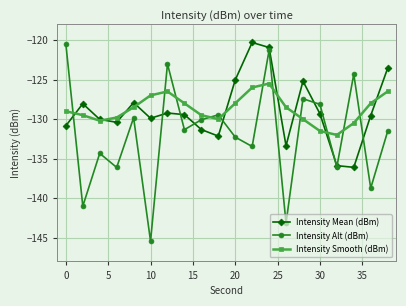

What is the highest value of the Intensity Alt (dBm) series?

-120.5